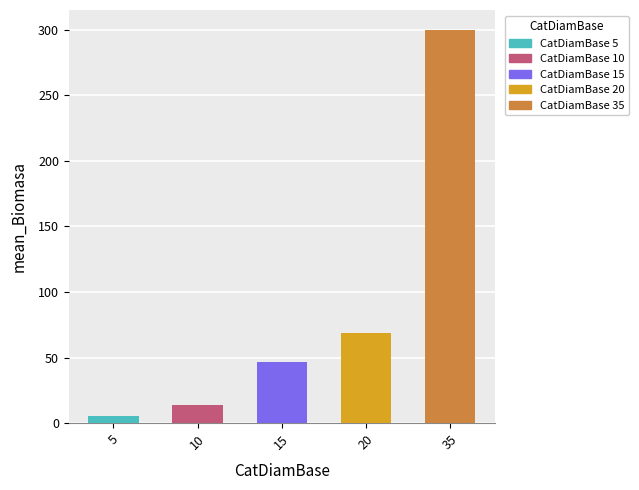

True or false: the data shows 13.8 at 35.

False